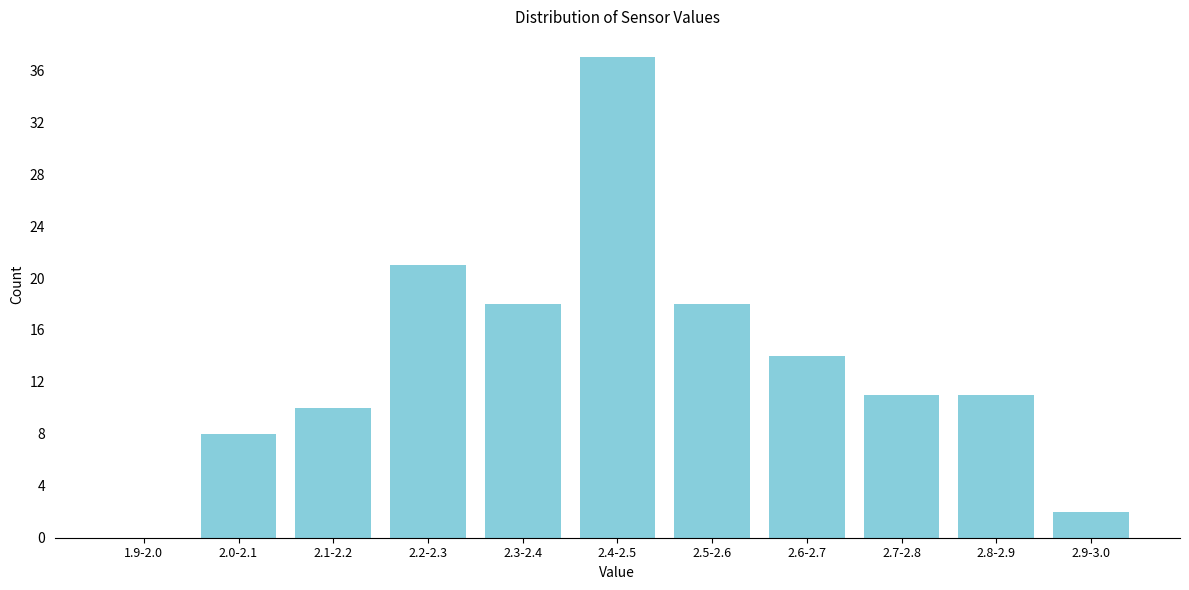

Reading left to right, transcribe all the data shown in this chart.

1.9-2.0=0	2.0-2.1=8	2.1-2.2=10	2.2-2.3=21	2.3-2.4=18	2.4-2.5=37	2.5-2.6=18	2.6-2.7=14	2.7-2.8=11	2.8-2.9=11	2.9-3.0=2